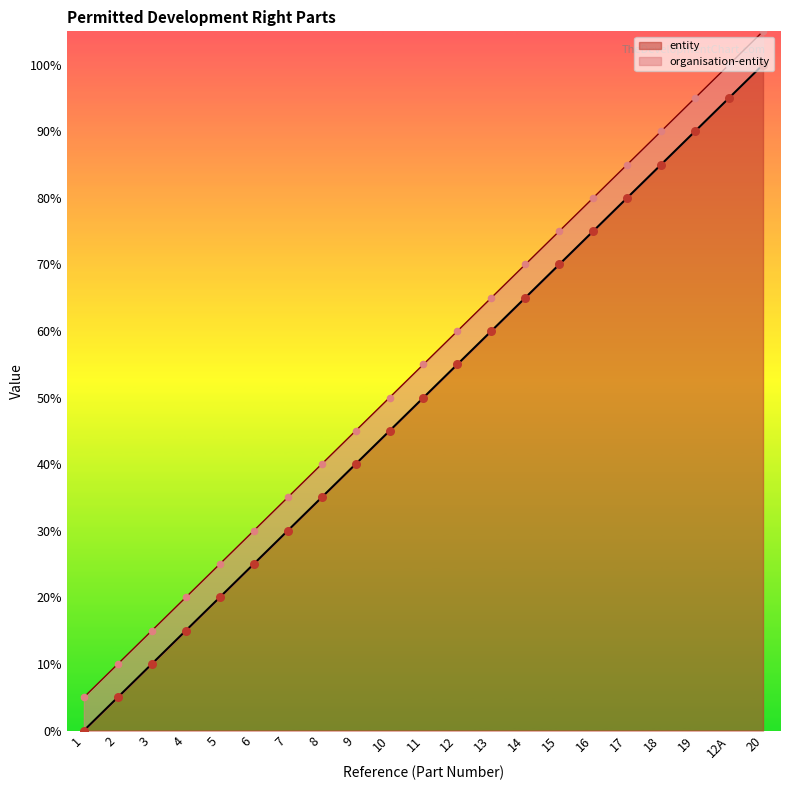

What is the ratio of the value at 12 to the value at 17?

0.7